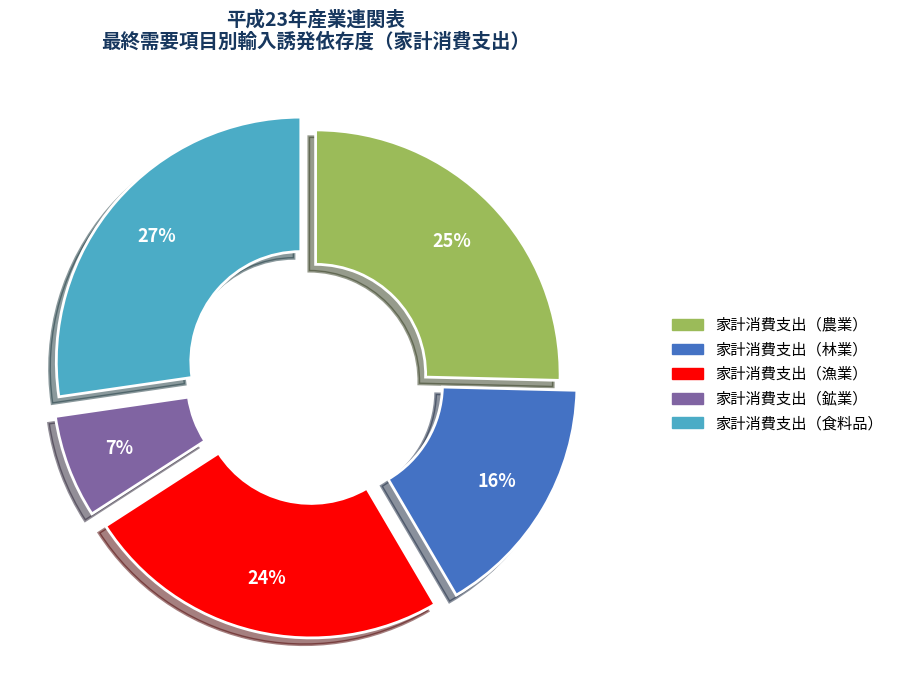

Is there a majority slice in this chart?

No